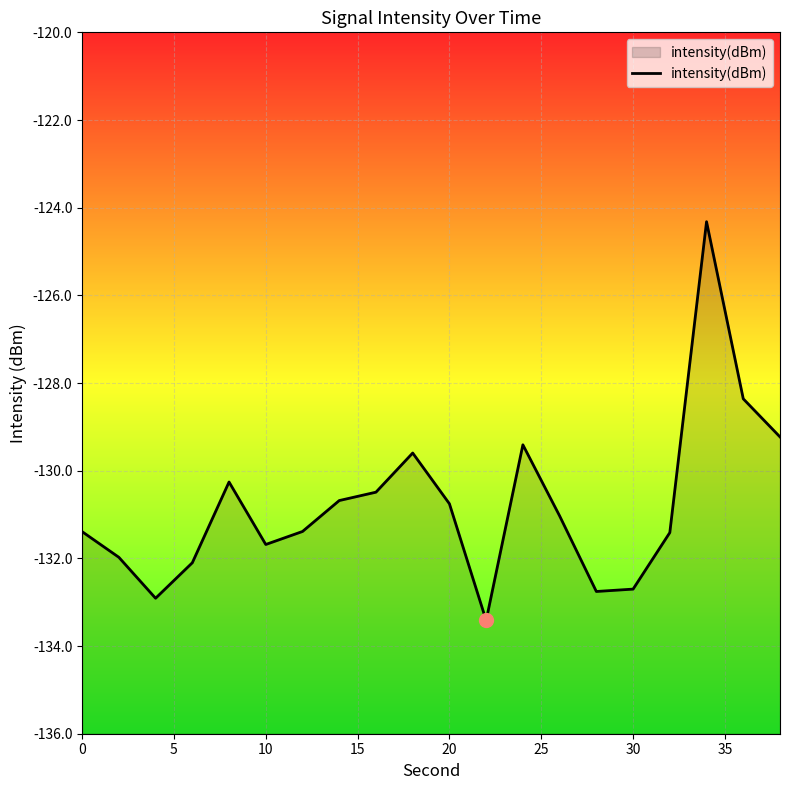

What is the sum of all values?

-2615.9